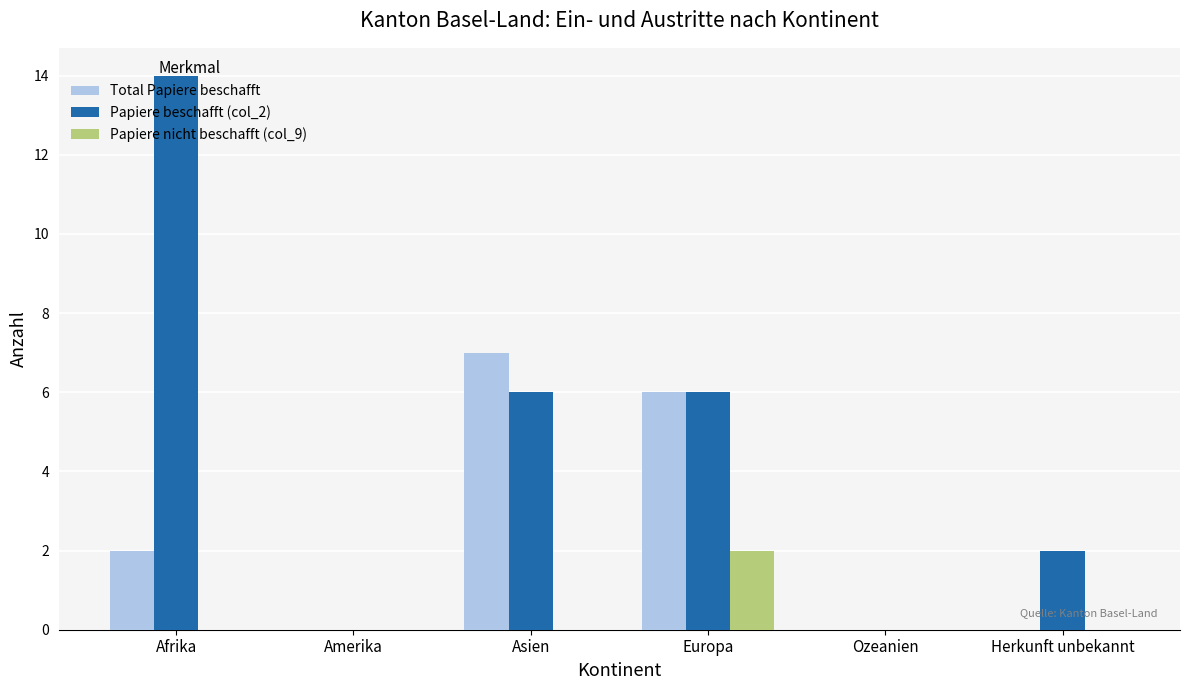

Count the number of data series in this chart.

3